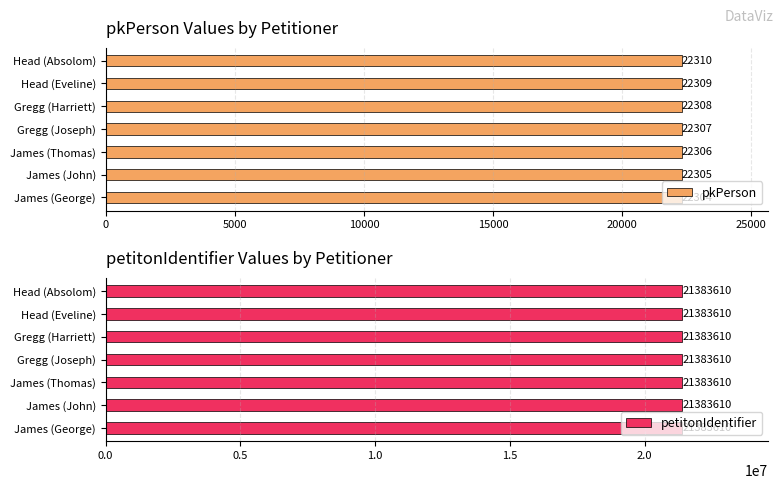

Count the pkPerson values in the range 22305 to 22309.

5